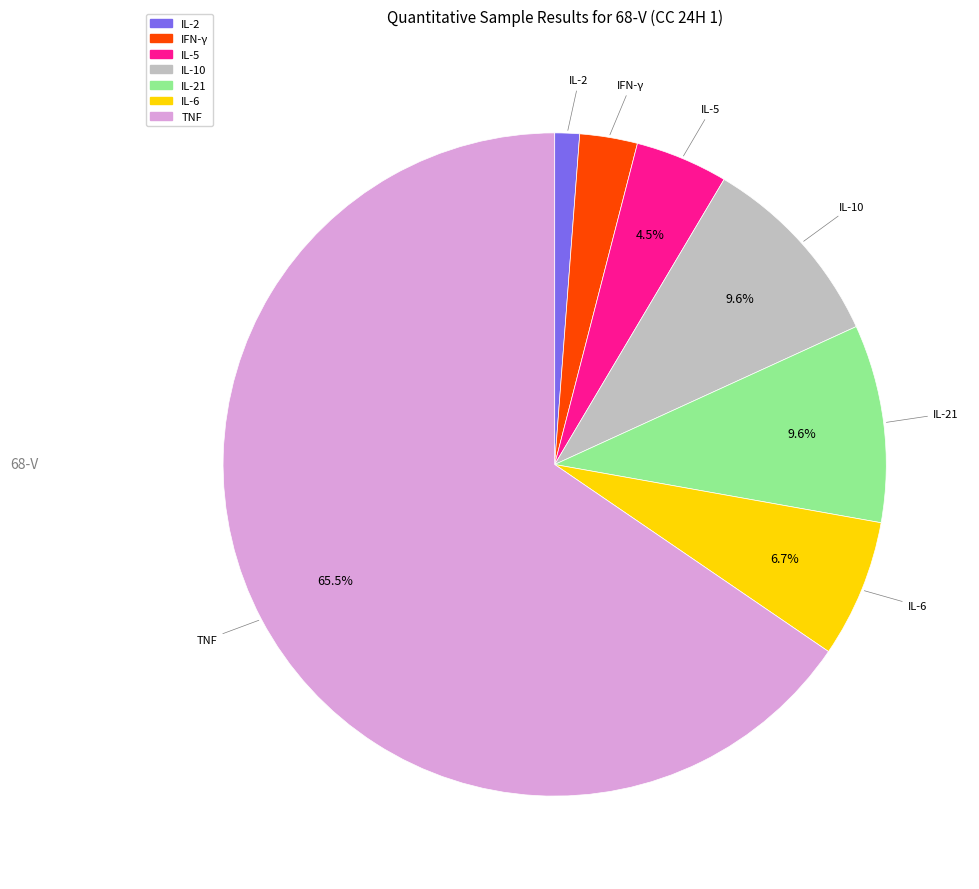

Is there a majority slice in this chart?

Yes